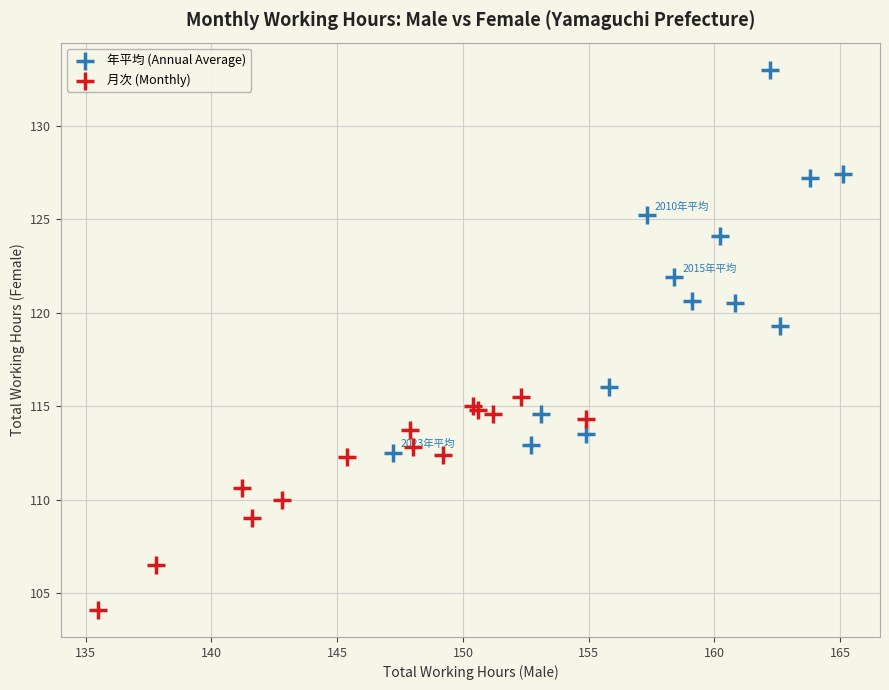

Which series contains the lowest Y value?

月次 (Monthly)